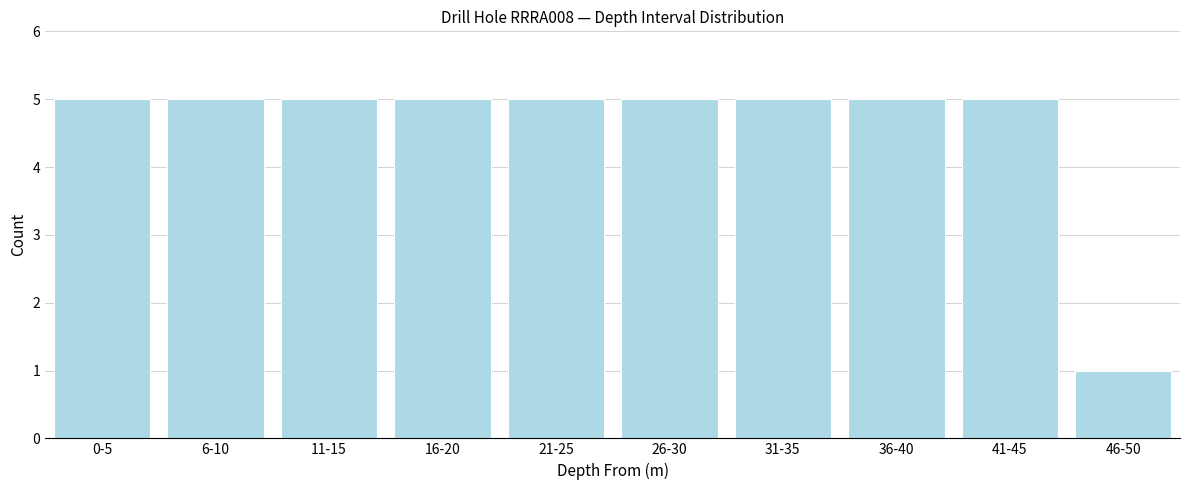

Reading left to right, what are all the values shown in this chart?

5	5	5	5	5	5	5	5	5	1